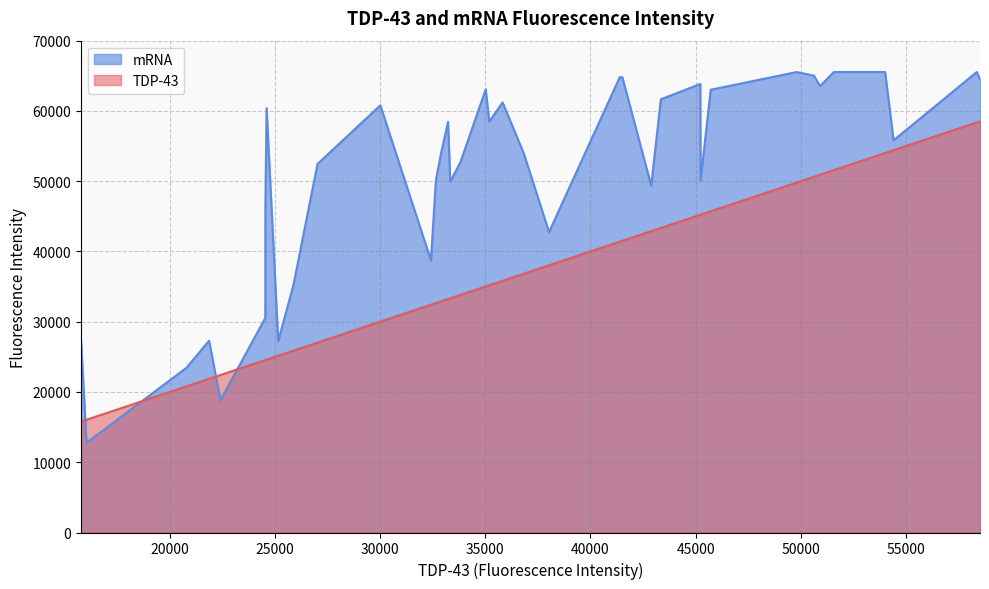

Between 18 and 25, which series saw the biggest shift?

TDP-43